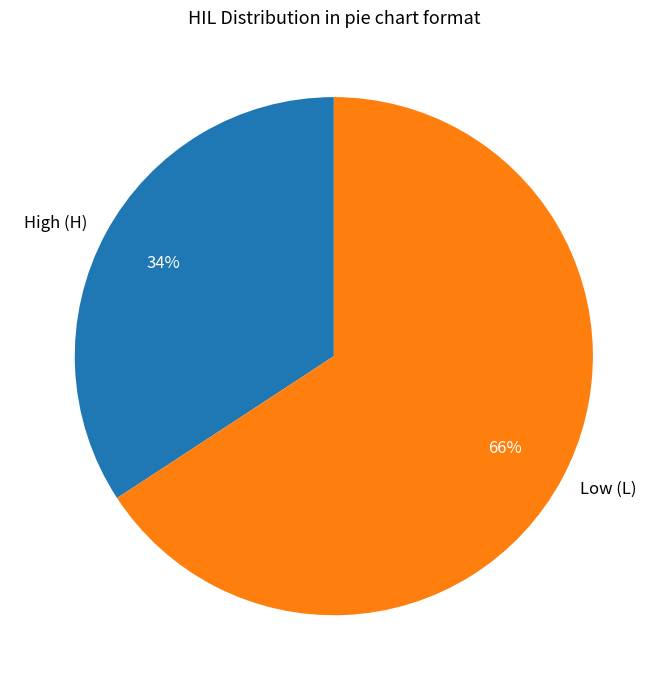

What percentage is the High (H) slice, to the nearest percent?

34%